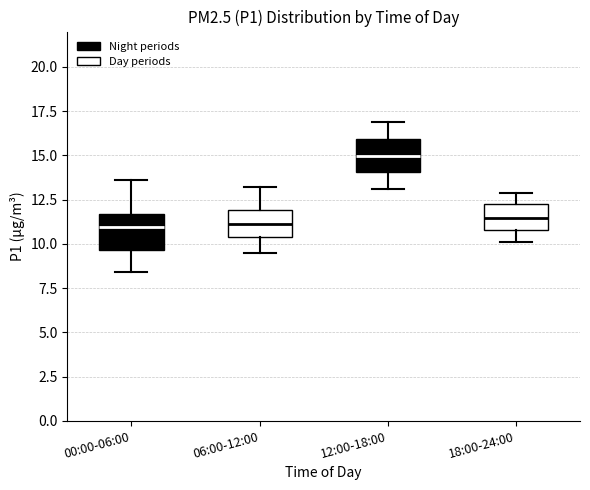

Where is the upper edge of the box for 06:00-12:00 on the y-axis? The values are not printed on the chart, so give them approximately, as read against the axis.

12.0